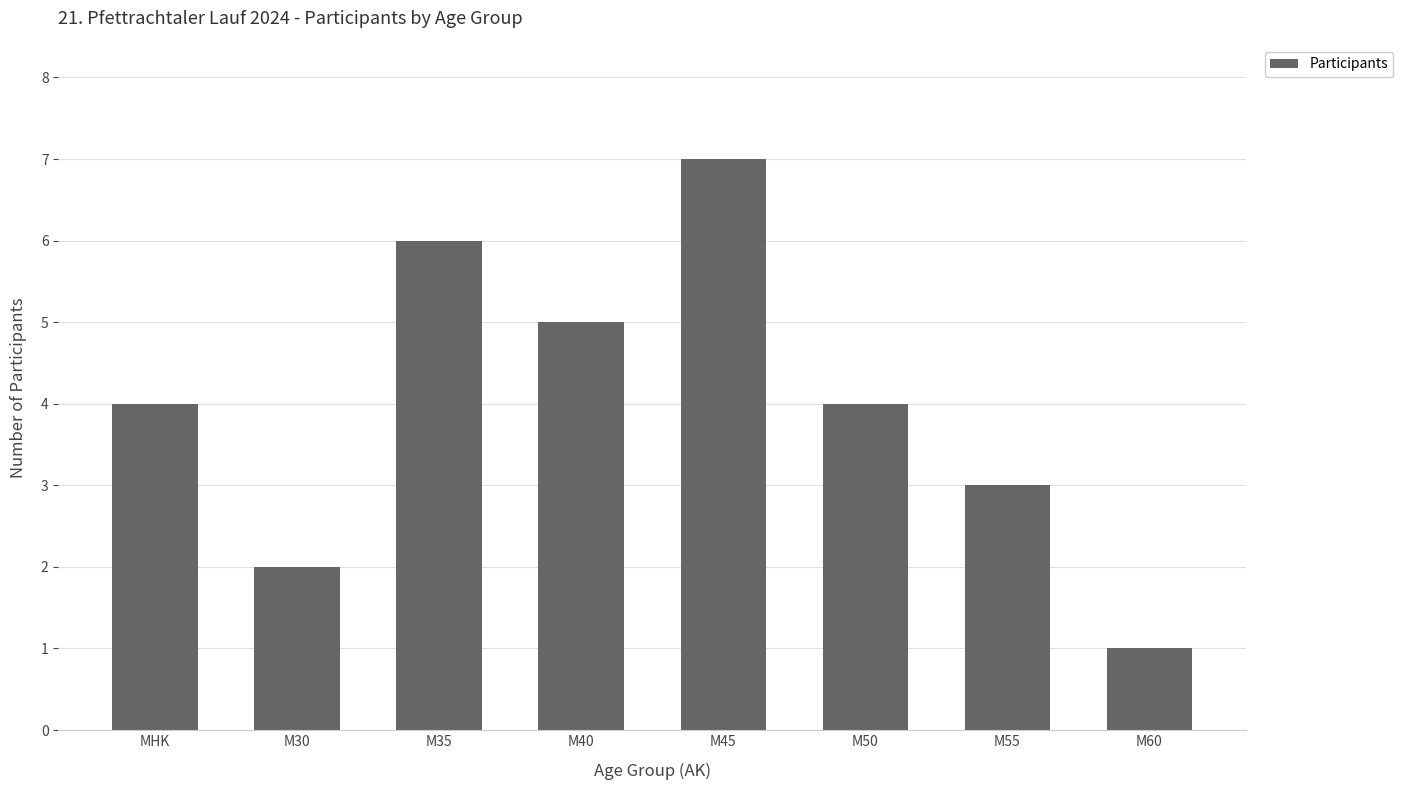

What is the change in value from M40 to M55?

-2